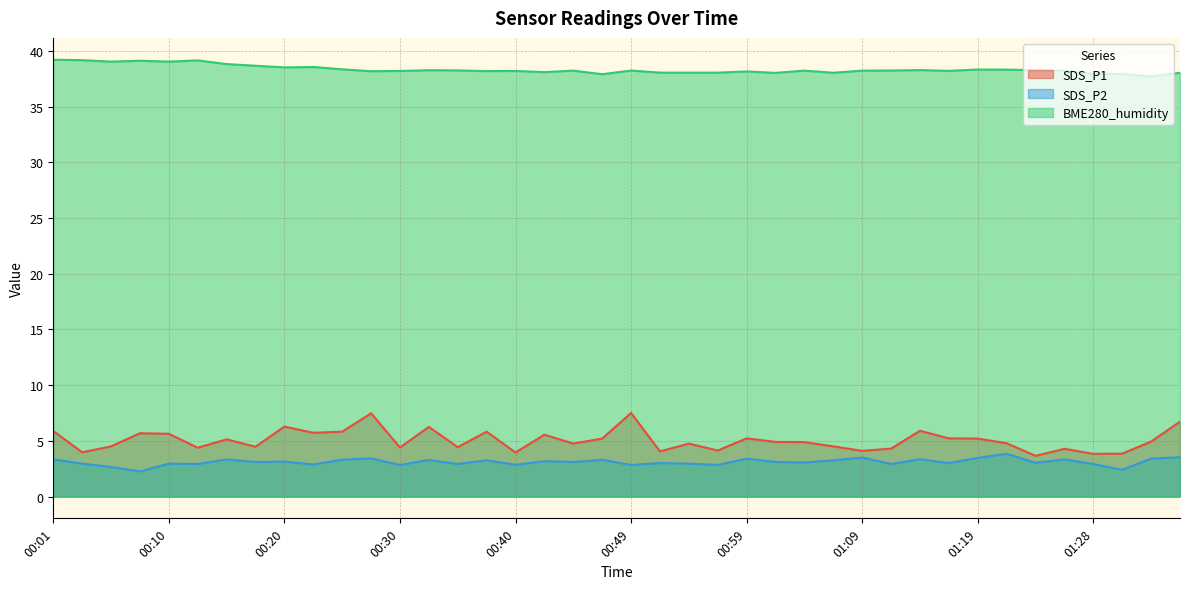

At which label does SDS_P2 reach its peak?

01:21